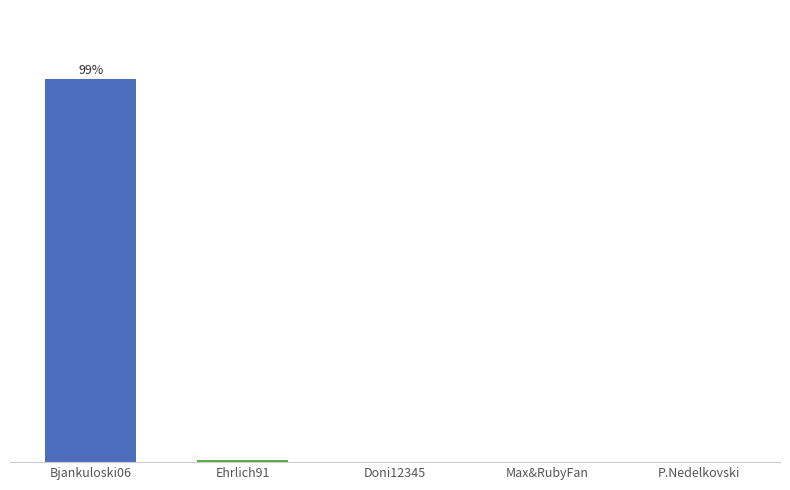

What is the value of the 3rd bar from the left?

0.1